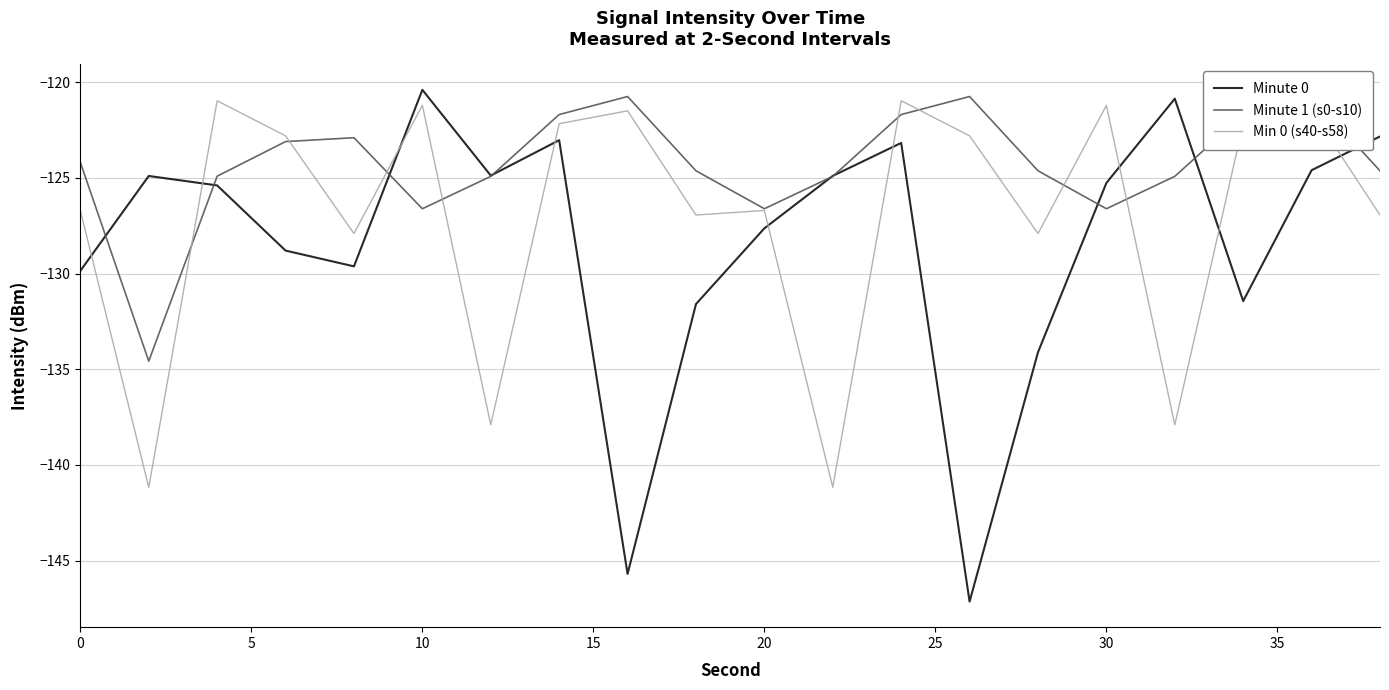

List the series in order of their overall mean, lowest first.

Minute 0, Min 0 (s40-s58), Minute 1 (s0-s10)